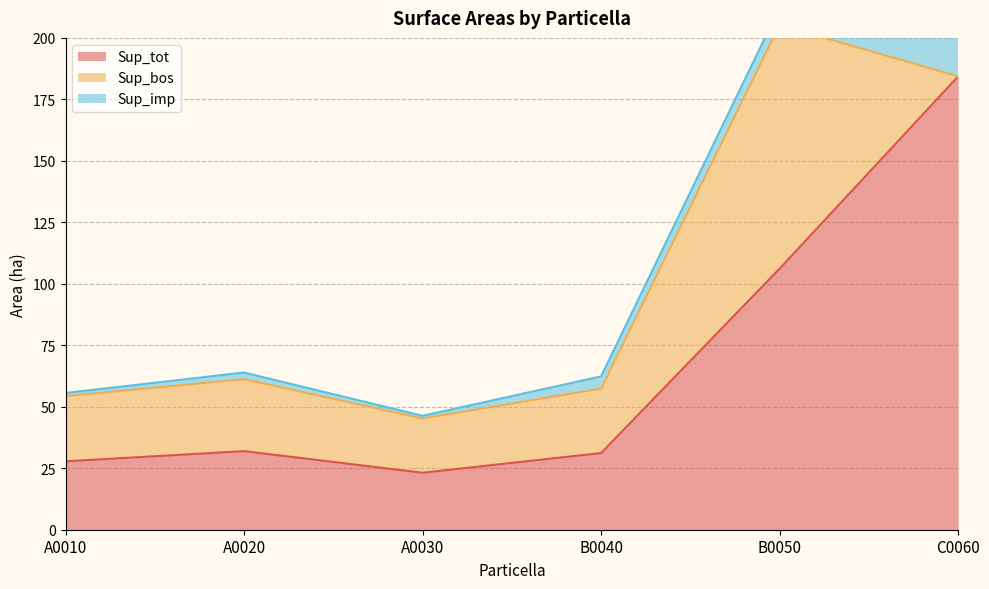

How many interior local peaks does the Sup_imp series have?

1